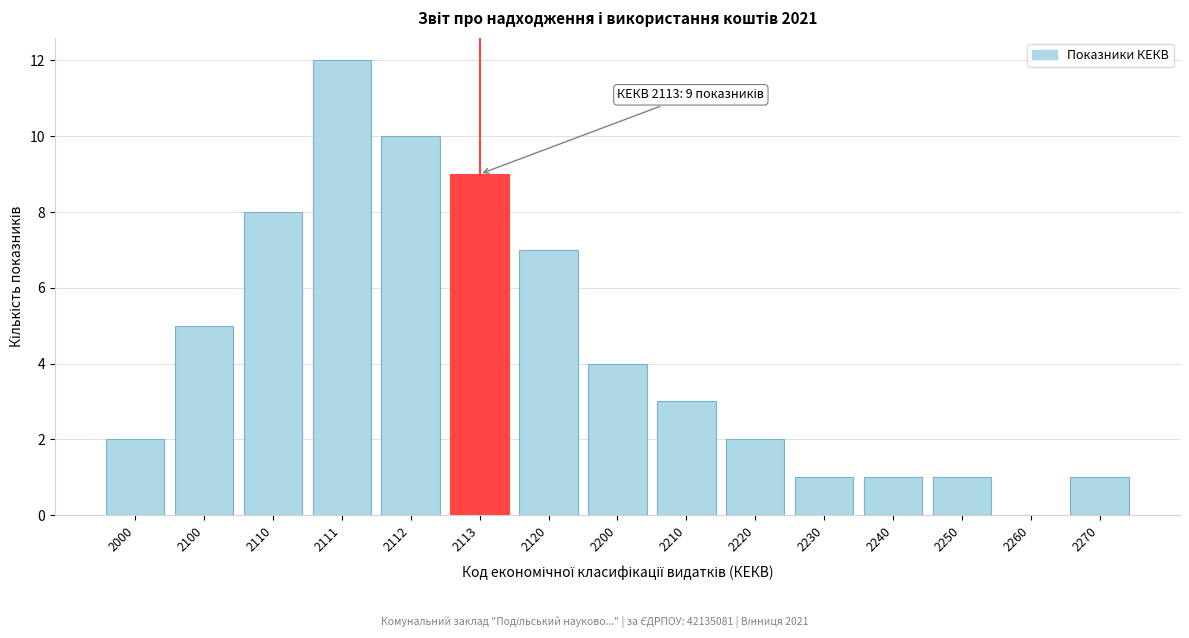

Reading left to right, list all the values displayed in this chart.

2000=2	2100=5	2110=8	2111=12	2112=10	2113=9	2120=7	2200=4	2210=3	2220=2	2230=1	2240=1	2250=1	2260=0	2270=1